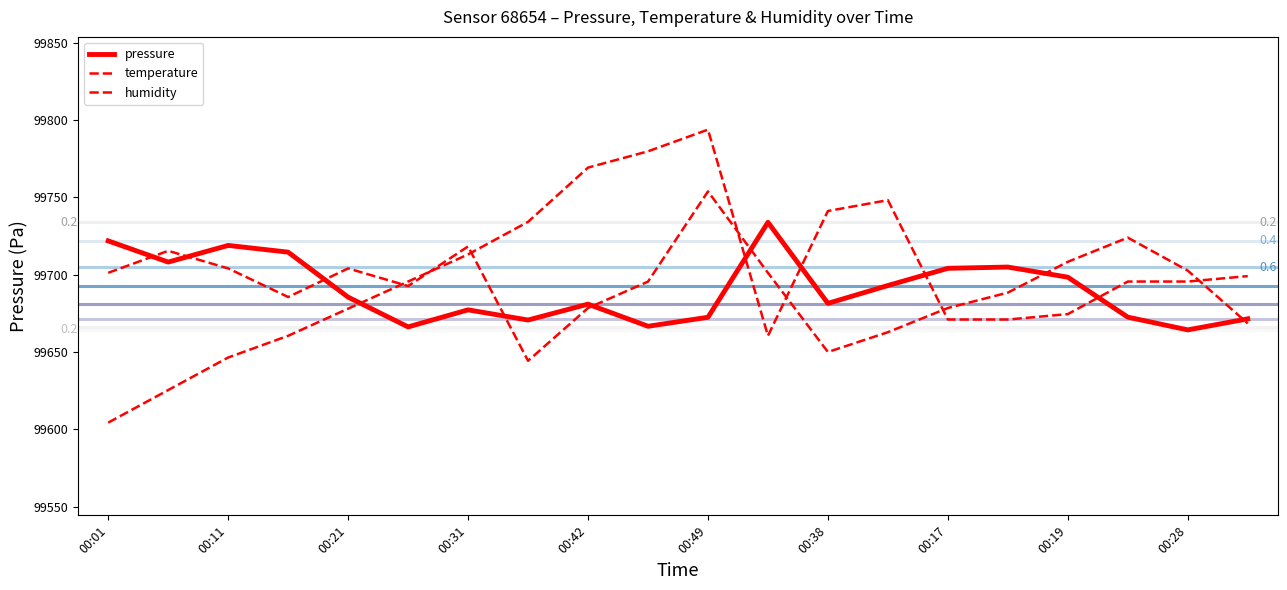

At which category does pressure reach its first local peak?

00:11